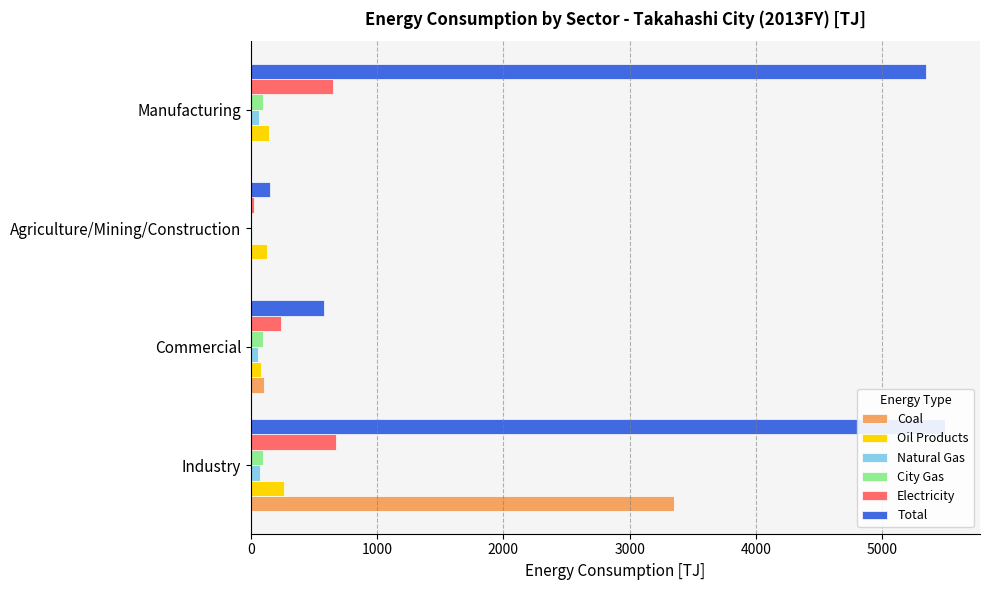

True or false: Electricity has a value of 28.9 at Agriculture/Mining/Construction.

False